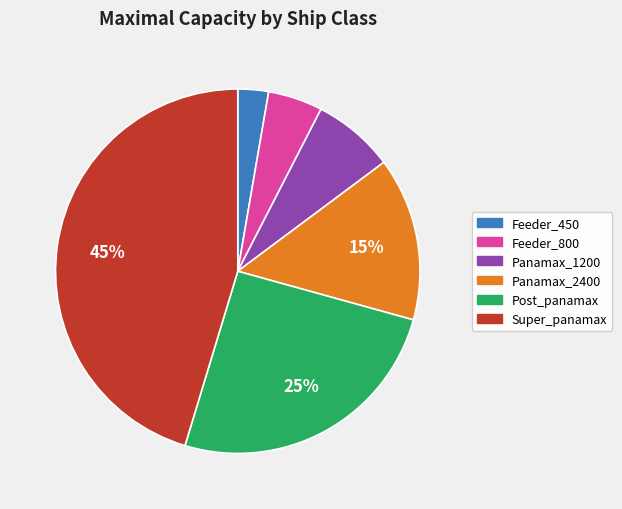

What percentage is the Panamax_1200 slice, to the nearest percent?

7%